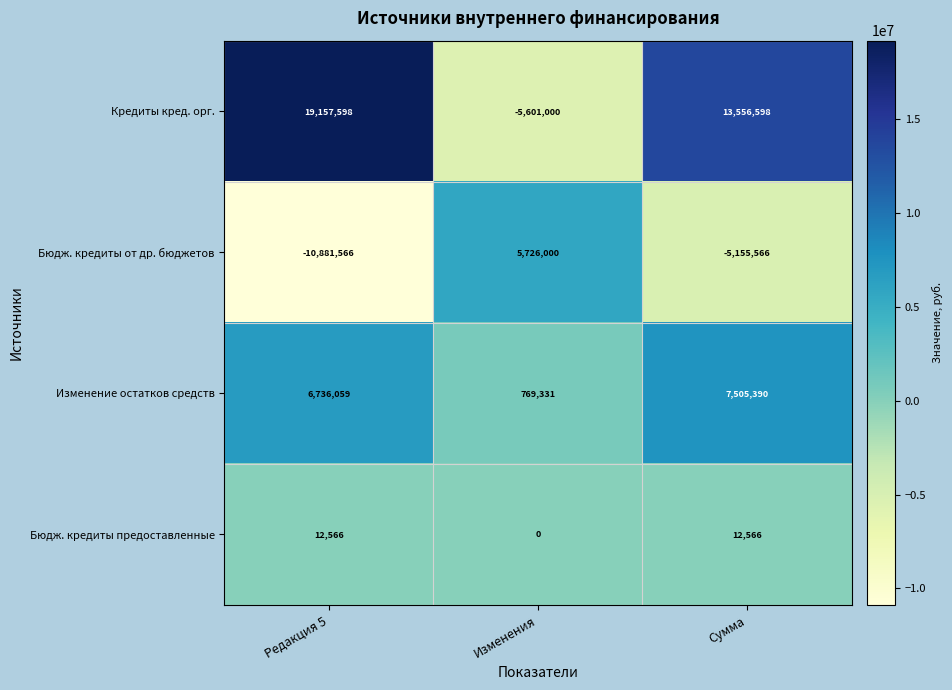

Which series changed the most between Изменения and Сумма?

Кредиты кред. орг.